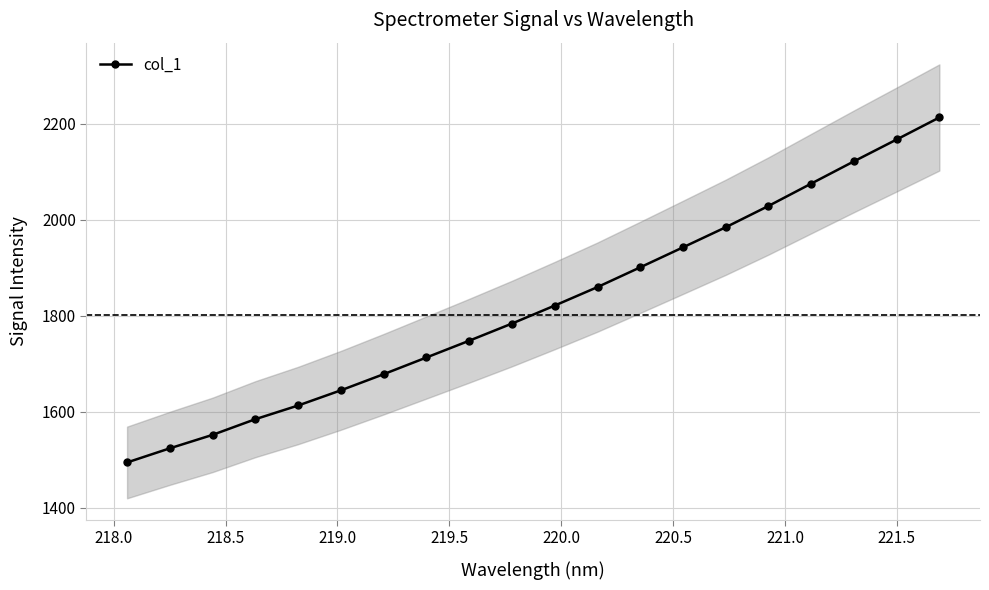

True or false: col_1 has more than 0 points higher than both neighbors.

False